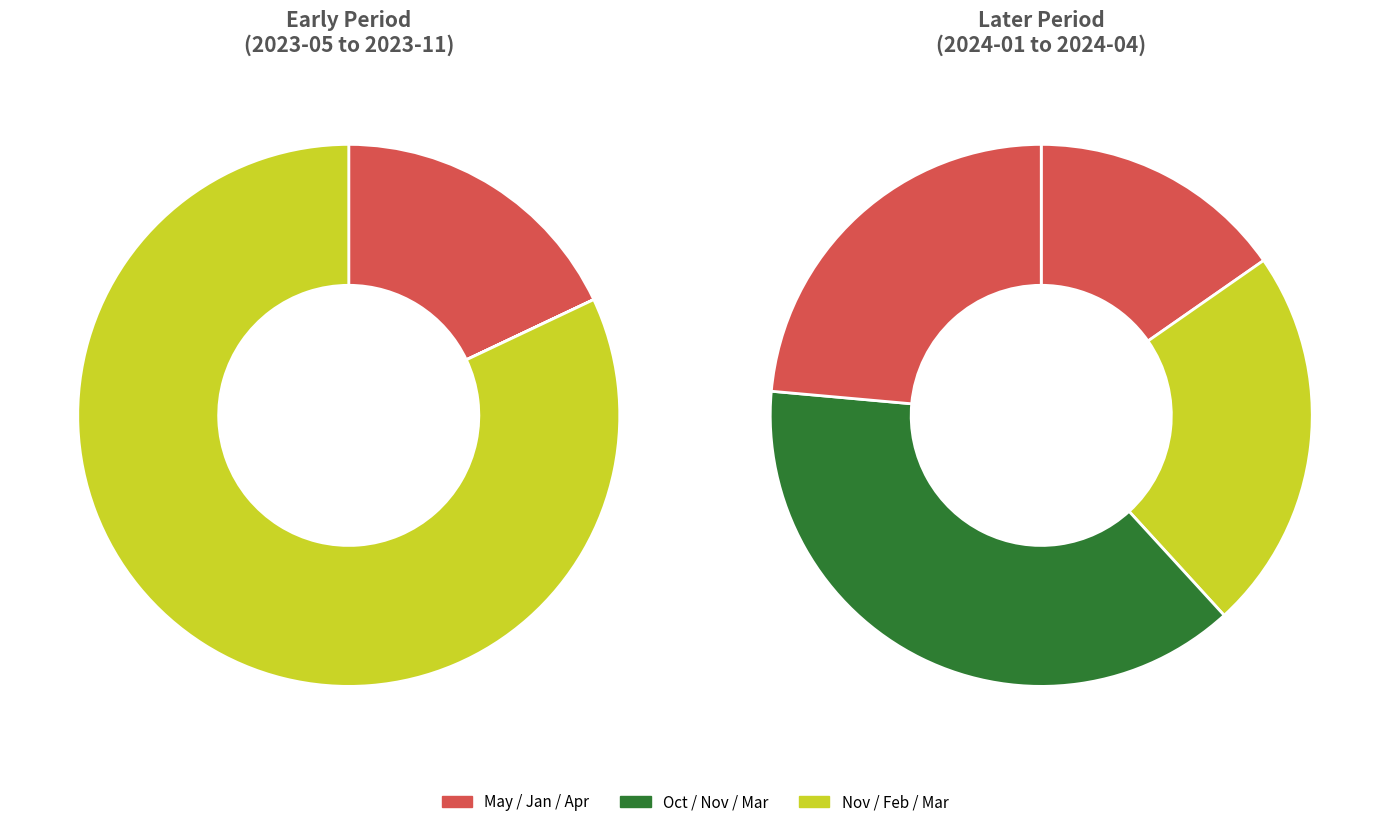

Rank the categories by value from lowest to highest.

2023-10, 2023-05, 2024-01, 2024-02, 2024-04, 2023-11, 2024-03